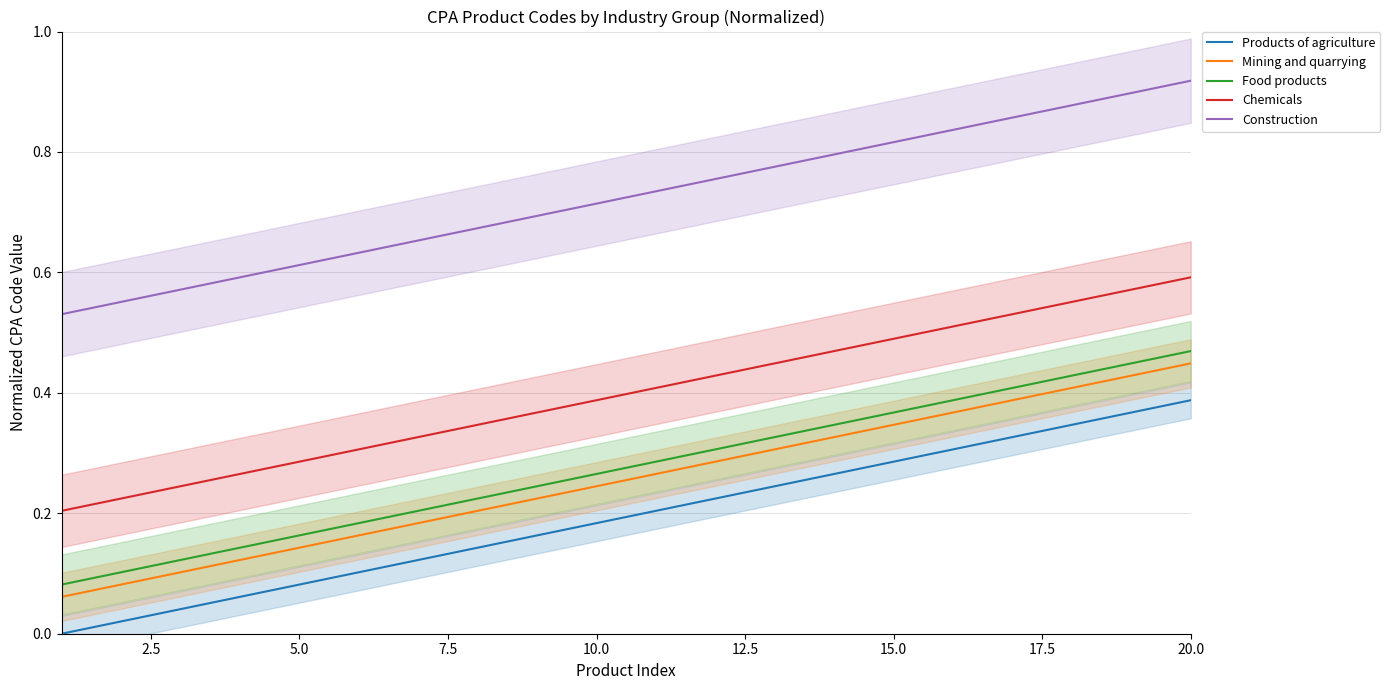

True or false: Products of agriculture and Construction intersect in this chart.

False